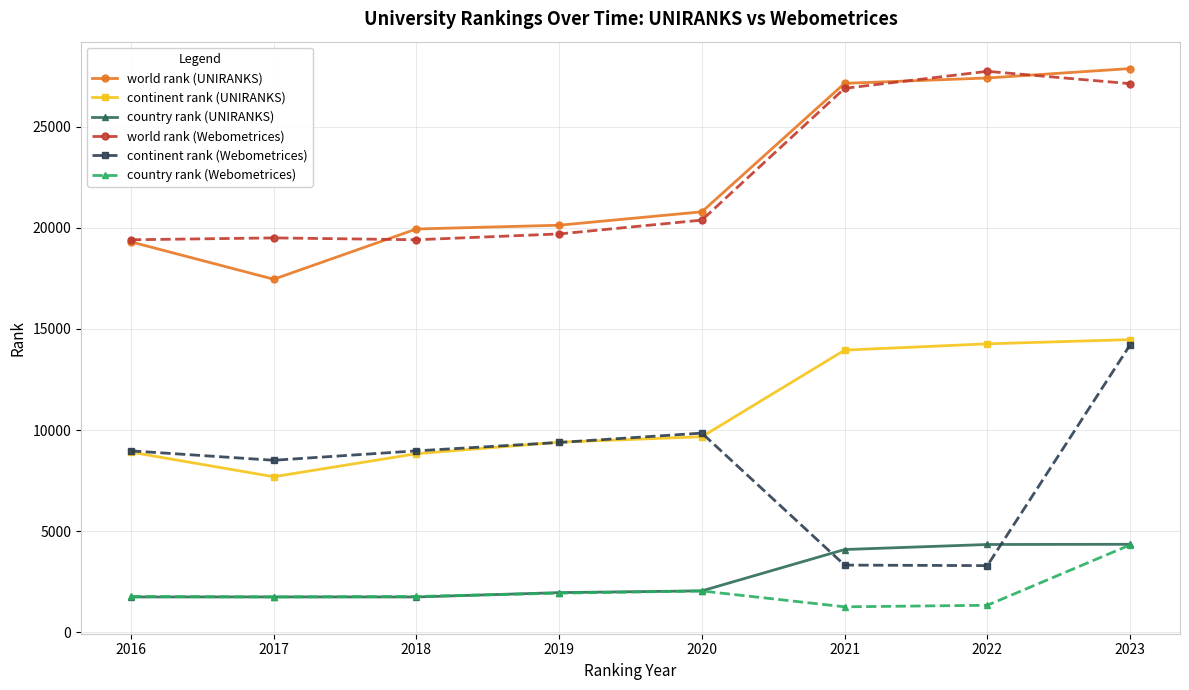

What is the sum of the country rank (Webometrices) values at 2021 and 2016?

3049